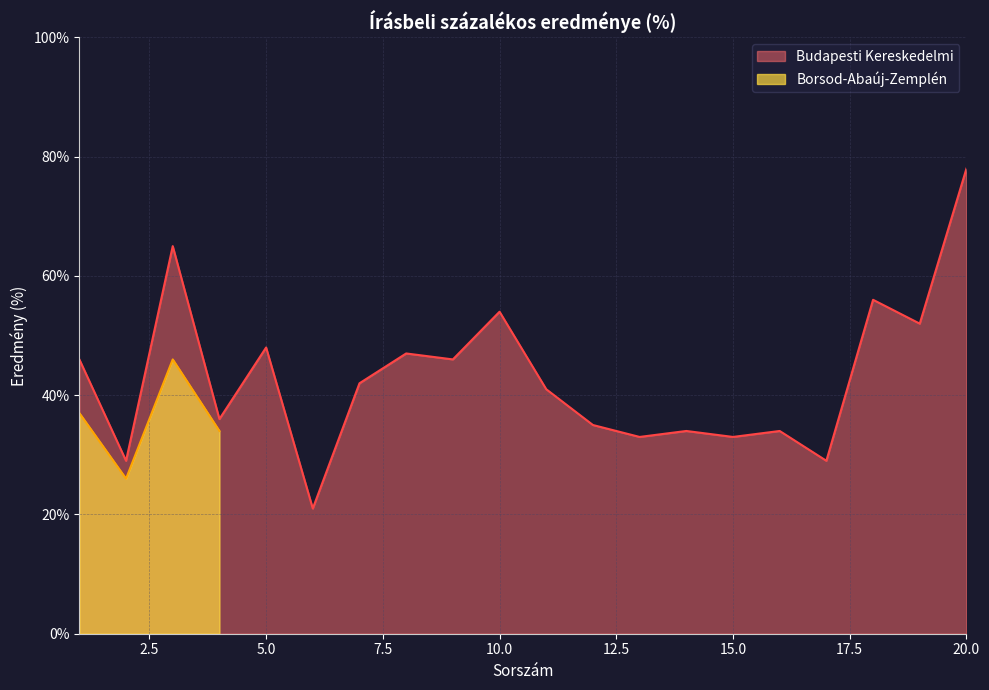

What is the difference between the maximum and minimum values?

57